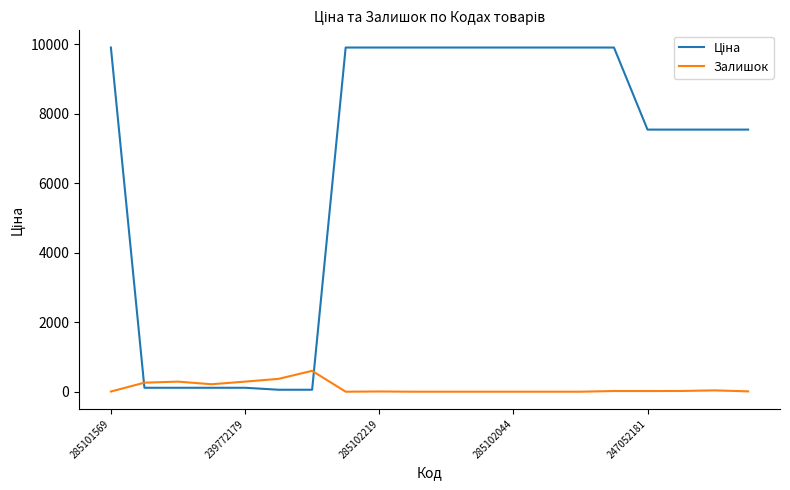

The value of Залишок at 285102044 is 0.0. True or false?

True